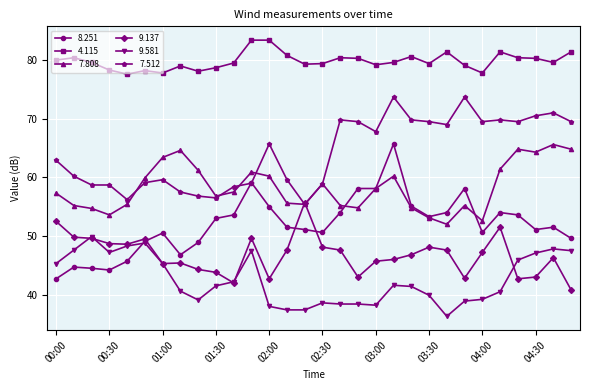

Which series has the widest spread of values?

8.251